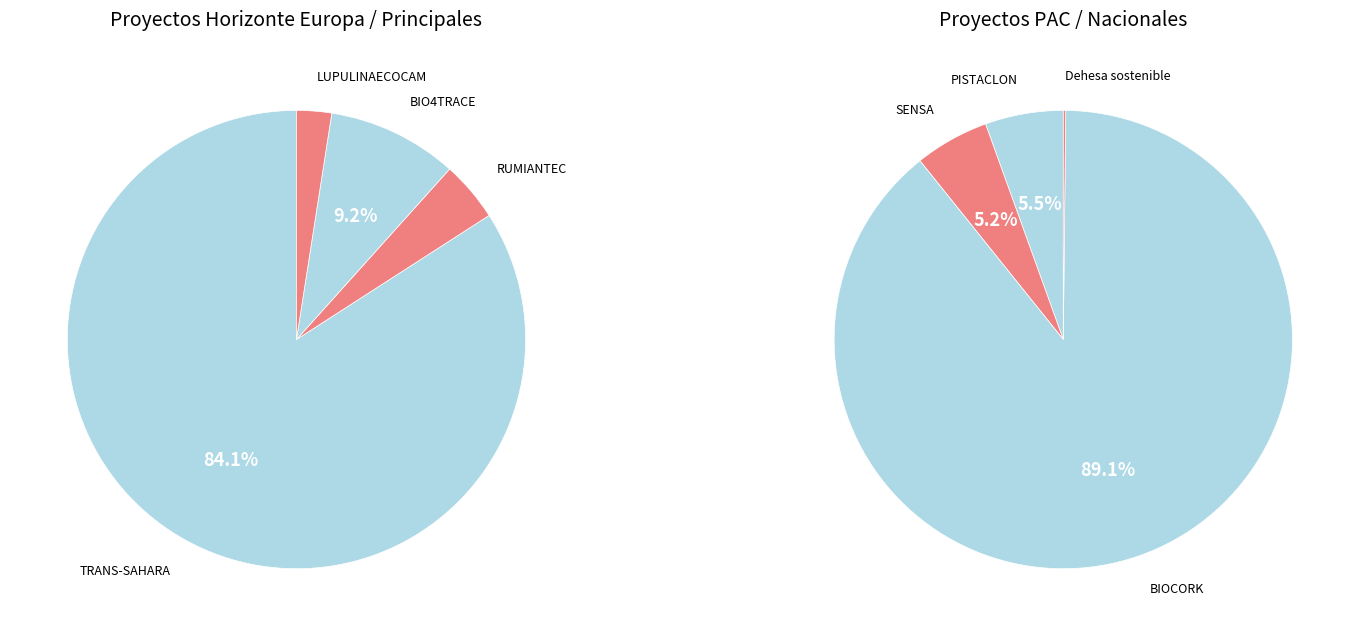

What is the majority slice?

TRANS-SAHARA